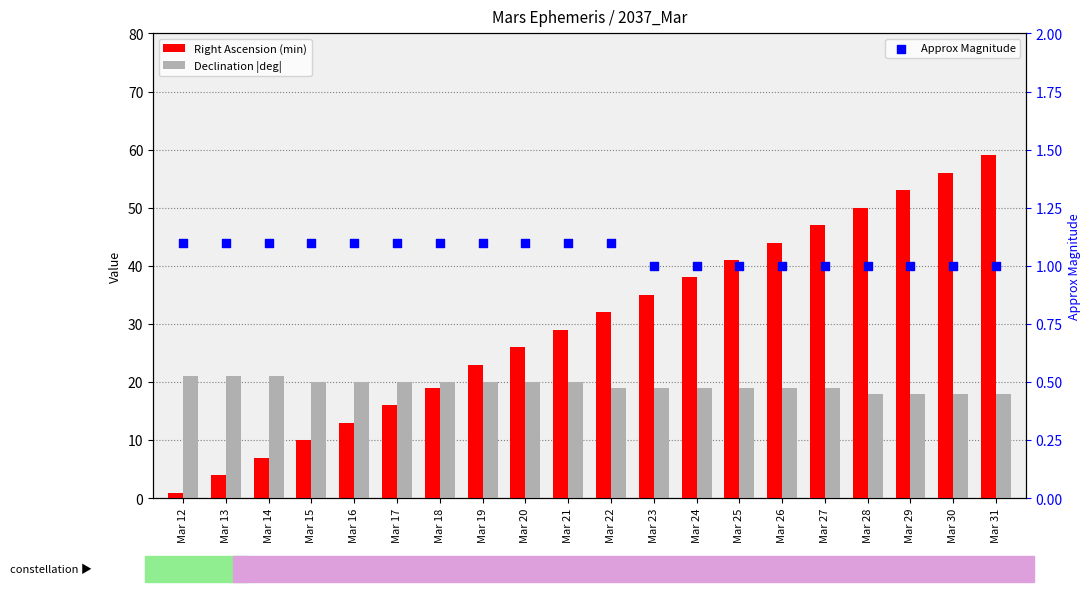

Which series has the largest Y range (max minus min)?

Right Ascension (min)